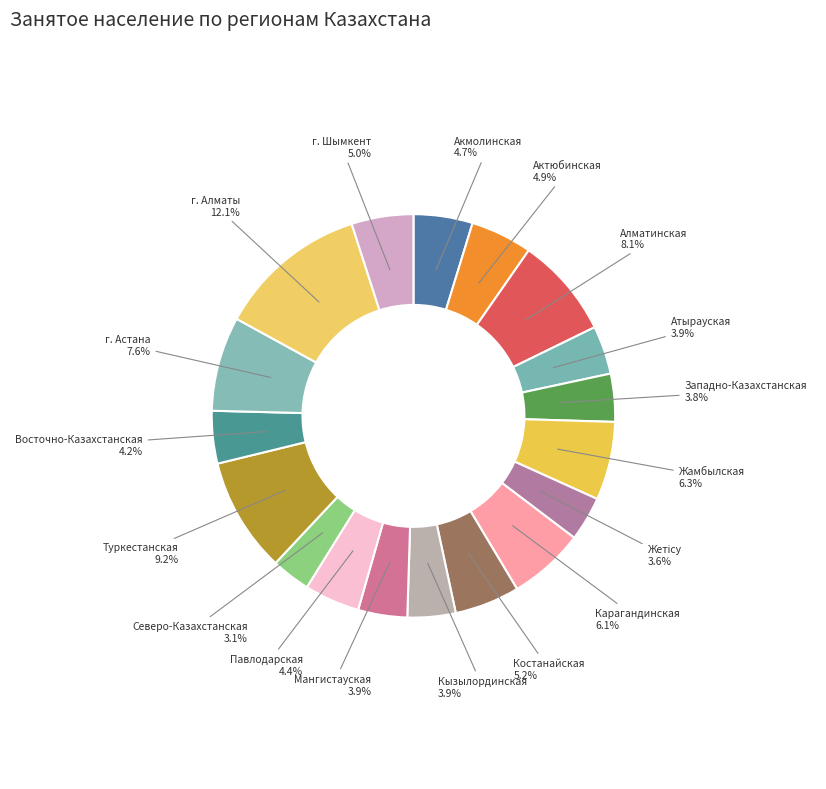

True or false: Атырауская accounts for 4% of the total.

True